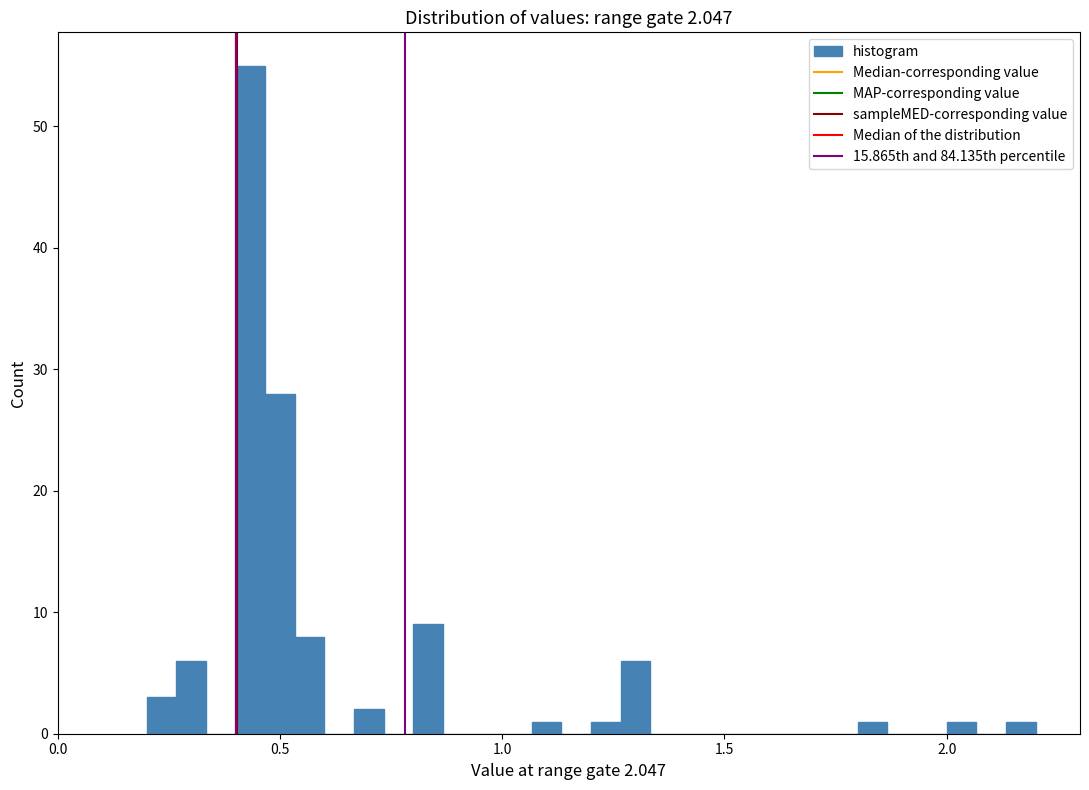

Read against the x-axis, roughly where is the centre of the tallest bar?

0.45